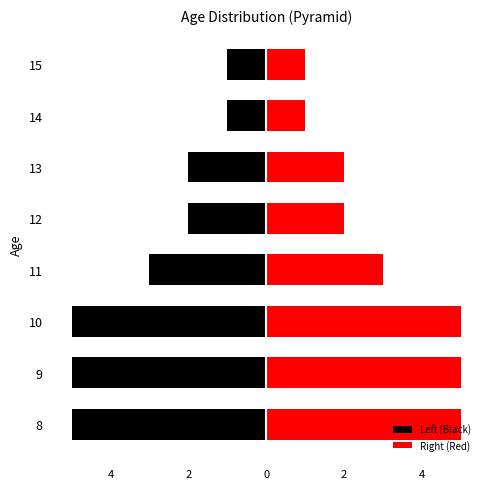

Does the chart contain stacked bars?

No